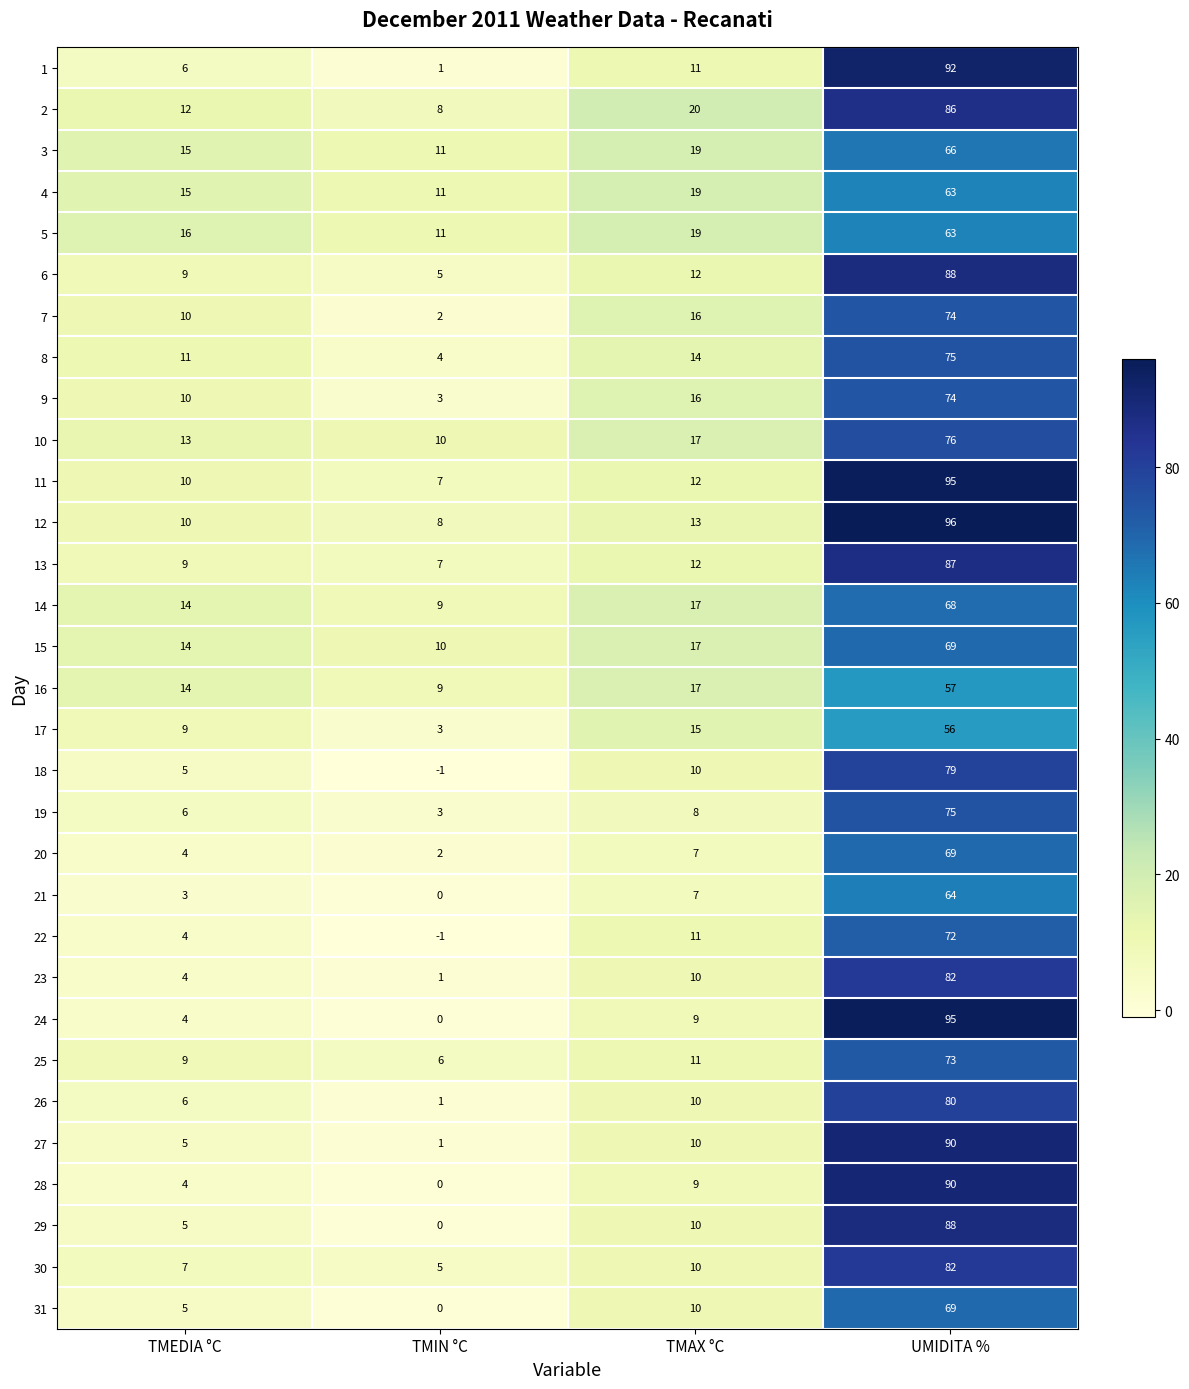

How many data points does each series have?

4